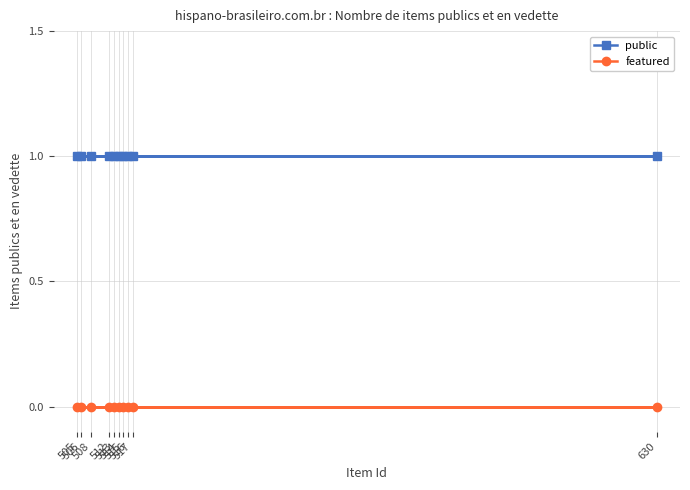

Between 630 and 512, which series saw the biggest shift?

public